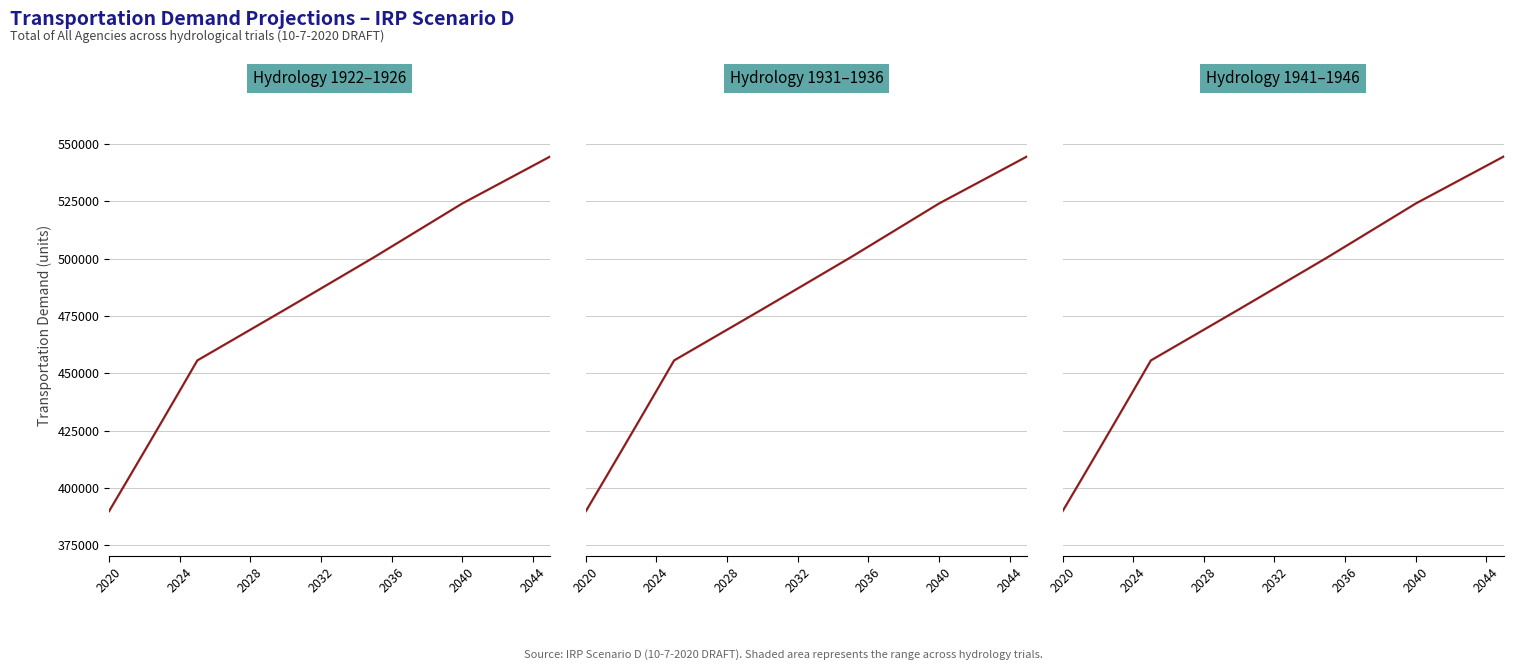

What is the difference between the maximum and minimum values?

154880.0